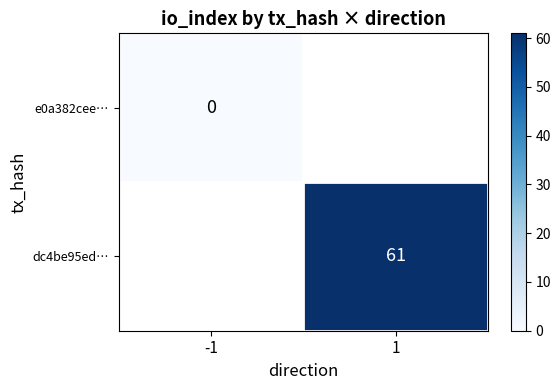

The dc4be95ed… series shows 99 at 1. True or false?

False